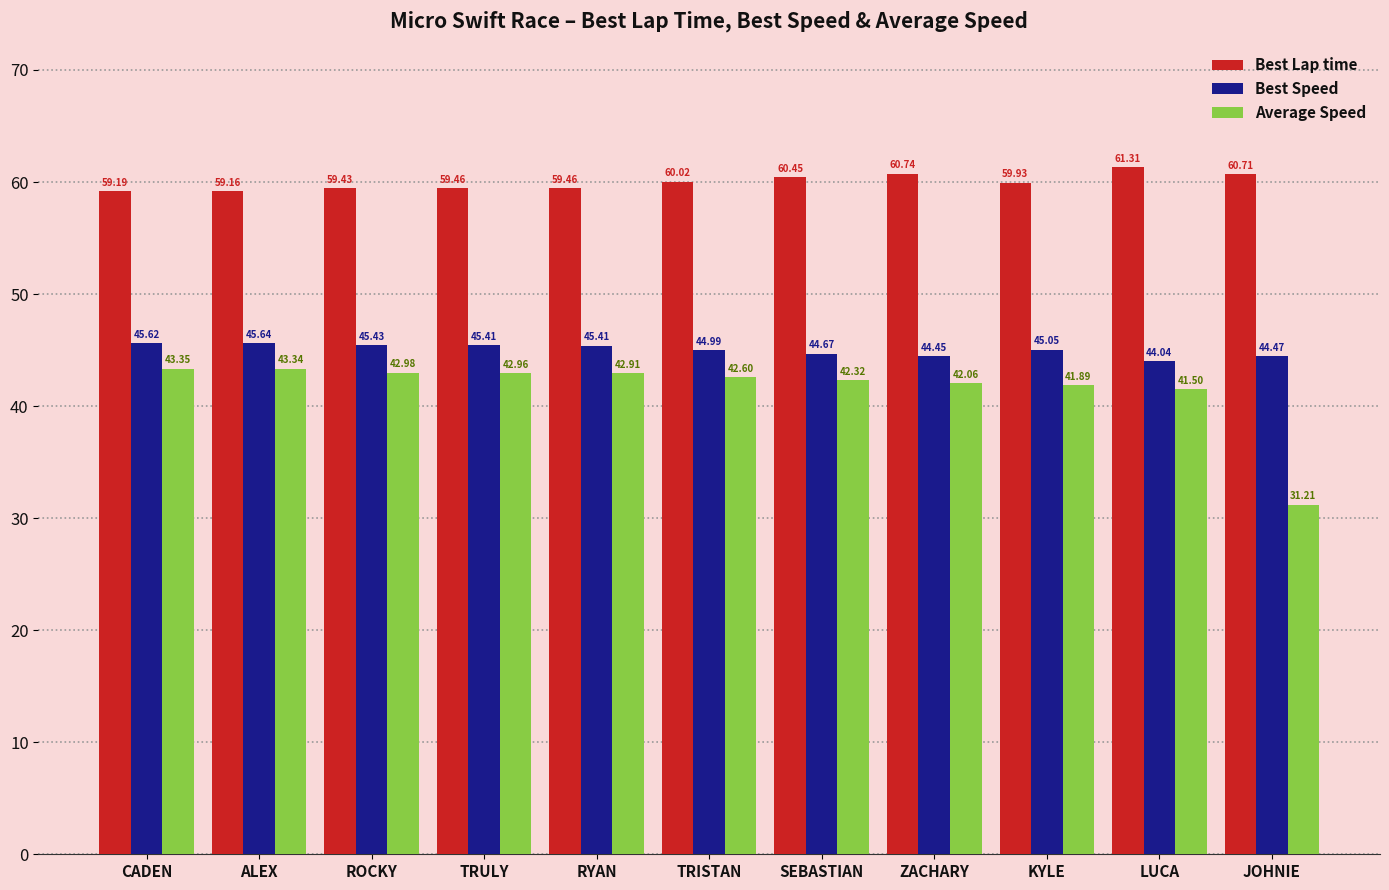

True or false: Best Lap time has a value of 40.5 at CADEN.

False